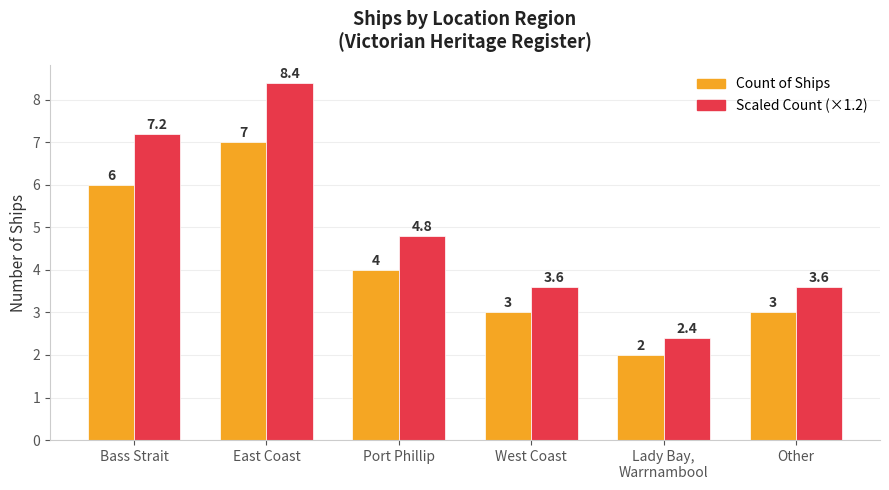

At how many categories does at least one series exceed 2?

6